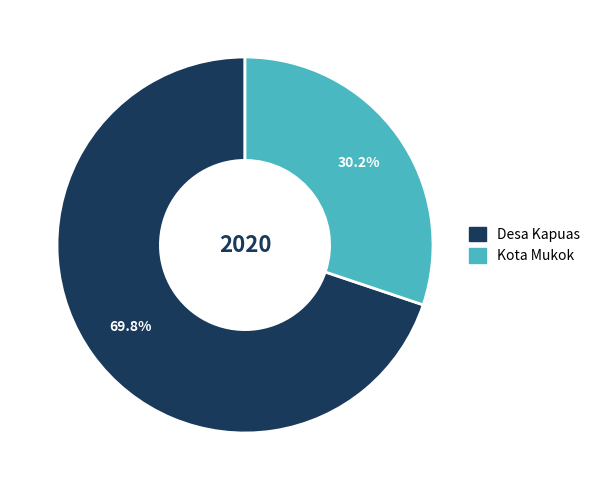

What percentage is the Kota Mukok slice, to the nearest percent?

30%